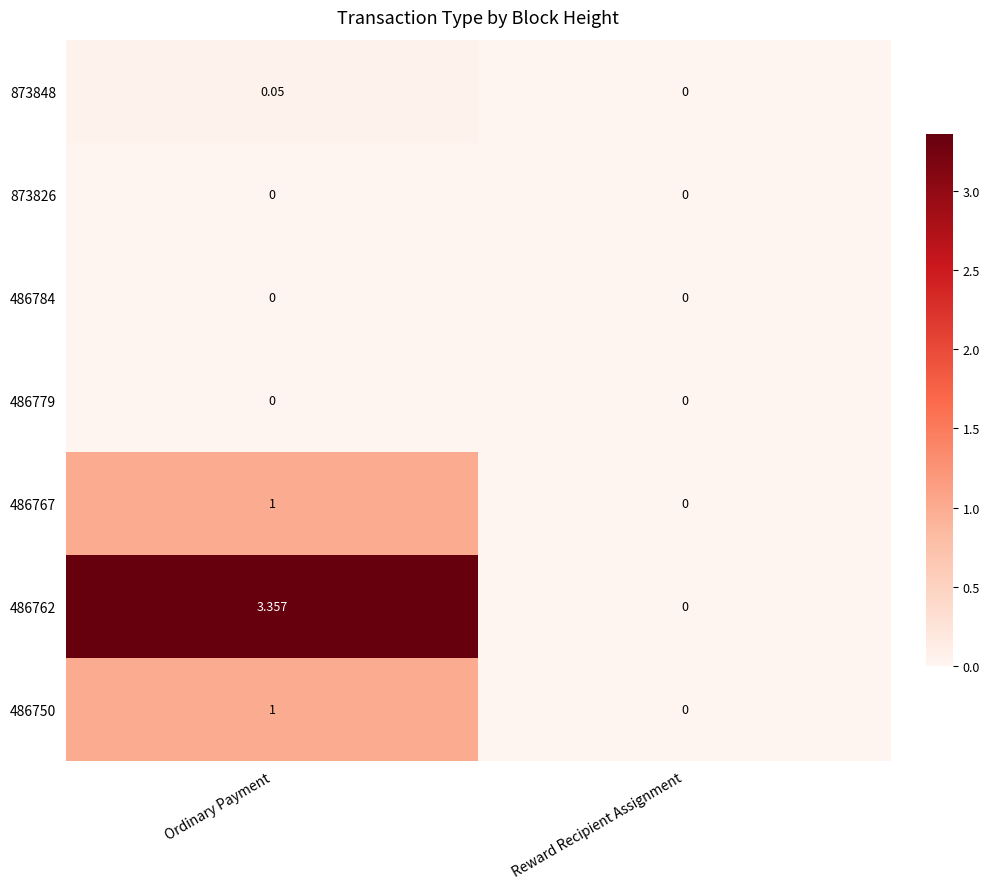

Which category has the highest value across all series?

Ordinary Payment